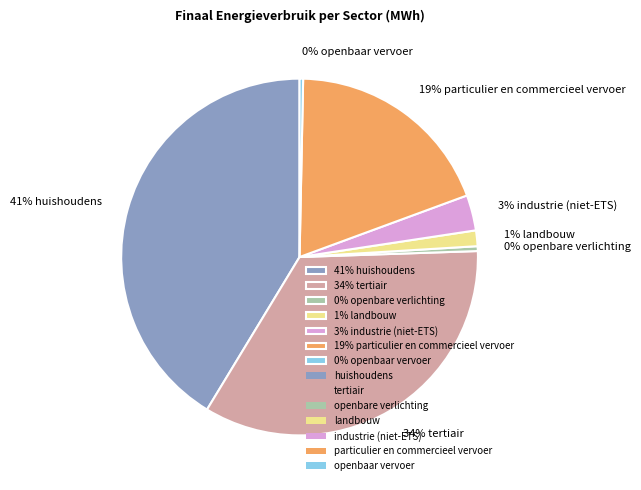

Is the sum of 41% huishoudens and 19% particulier en commercieel vervoer greater than half?

Yes